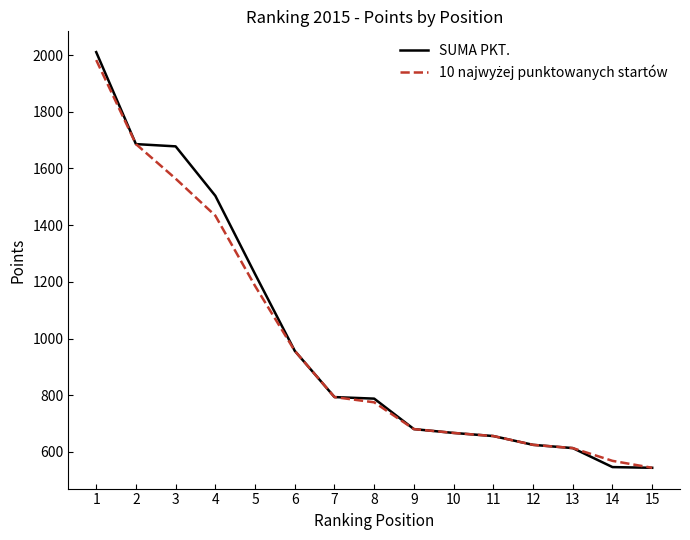

Which series changed the most between 4 and 5?

SUMA PKT.